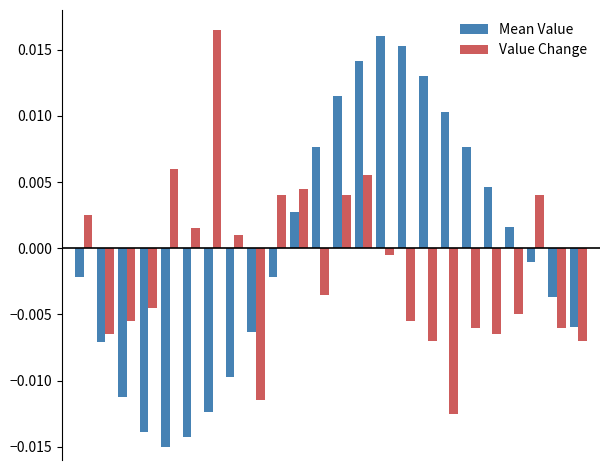

Which series has the largest range (max minus min)?

Mean Value